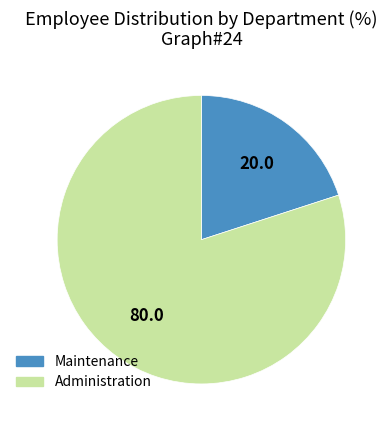

What is the ratio of the value at Administration to the value at Maintenance?

4.0